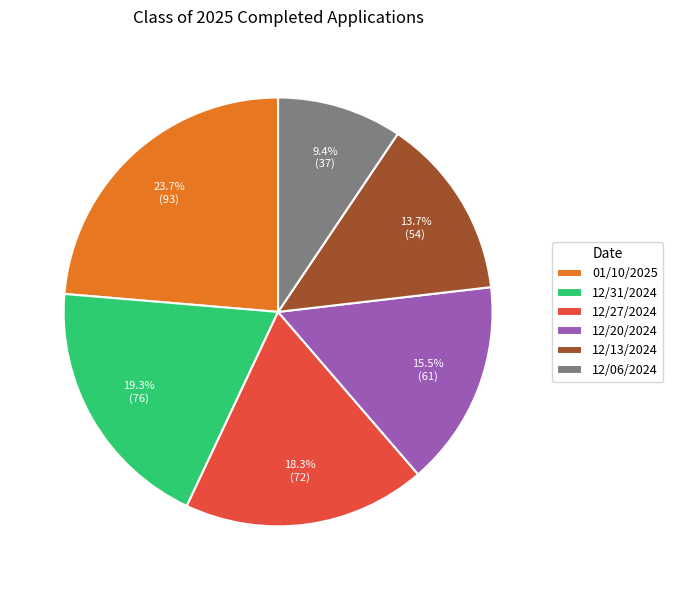

Is 12/06/2024 the majority of the pie?

No